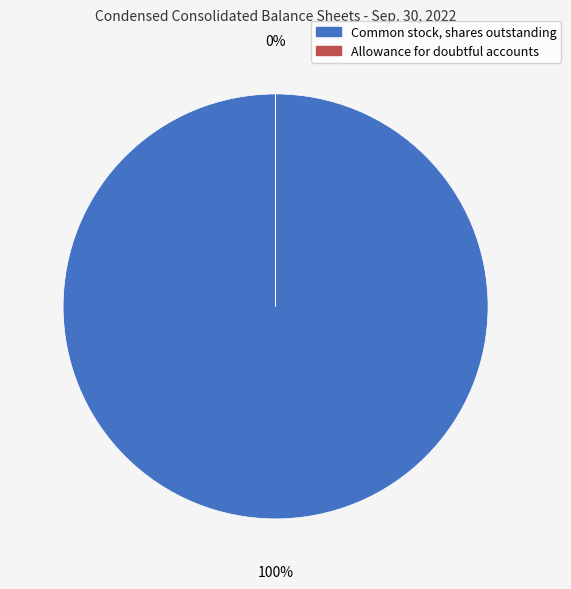

What percentage do Common stock, shares outstanding and Allowance for doubtful accounts together represent?

100.0%